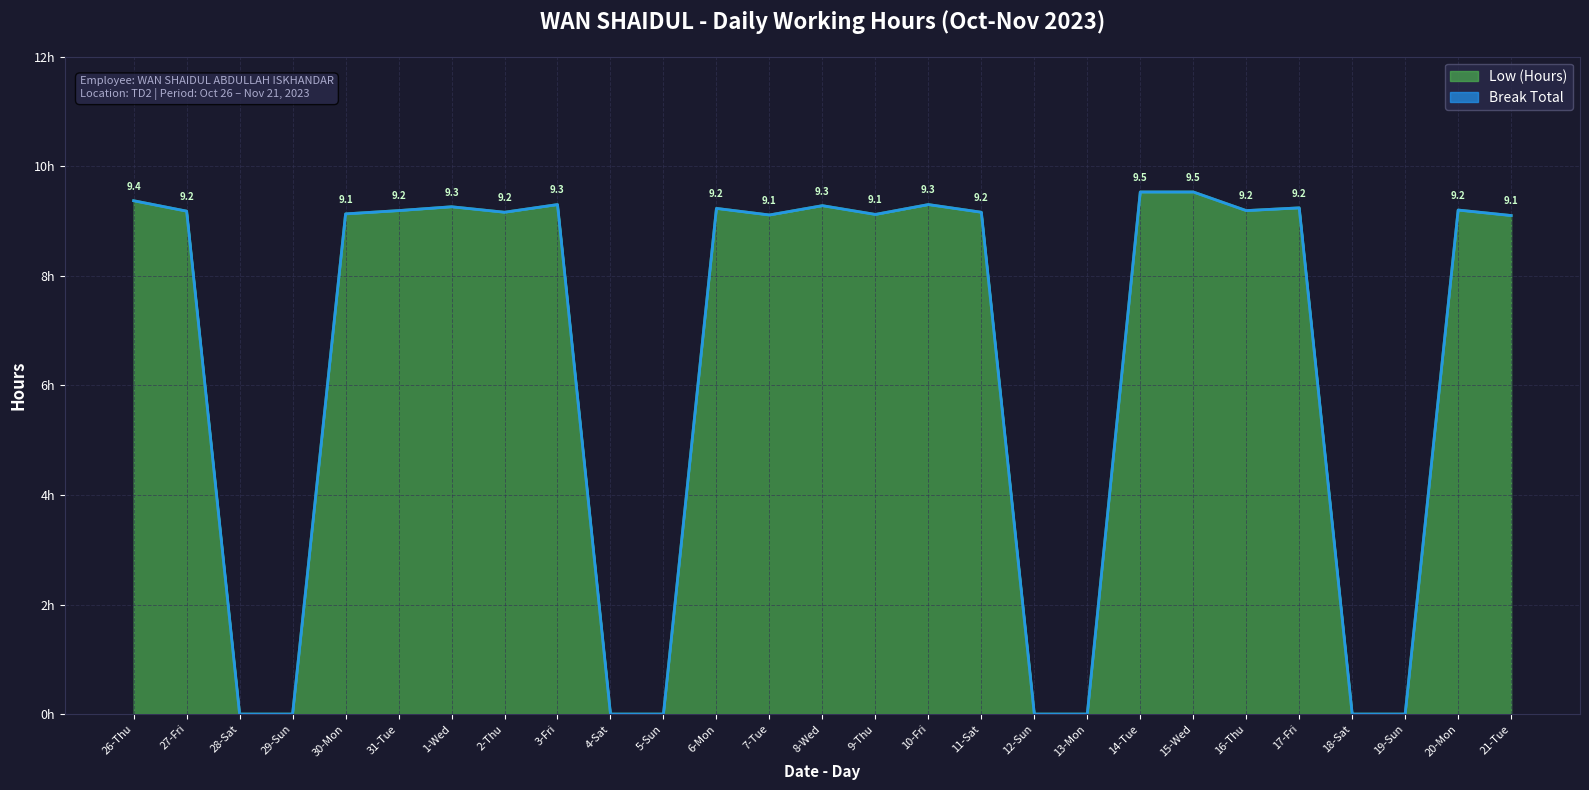

What is the change in value from 30-Mon to 31-Tue?

+0.1